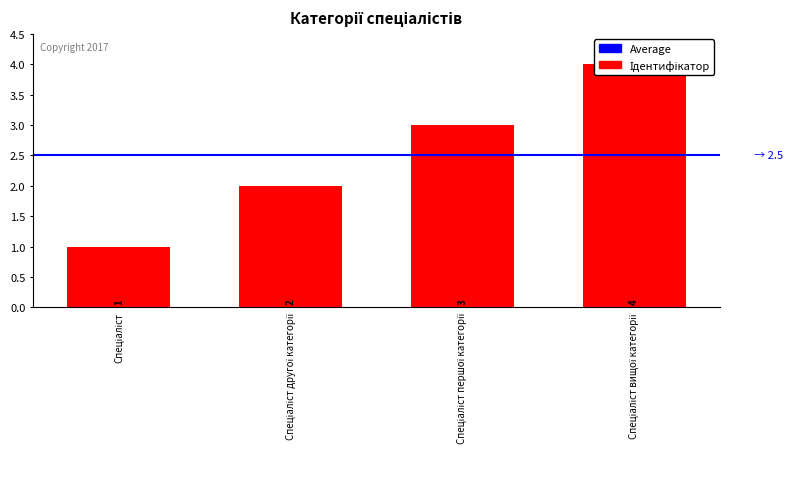

Rank the categories by value from lowest to highest.

Спеціаліст, Спеціаліст другої категорії, Спеціаліст першої категорії, Спеціаліст вищої категорії